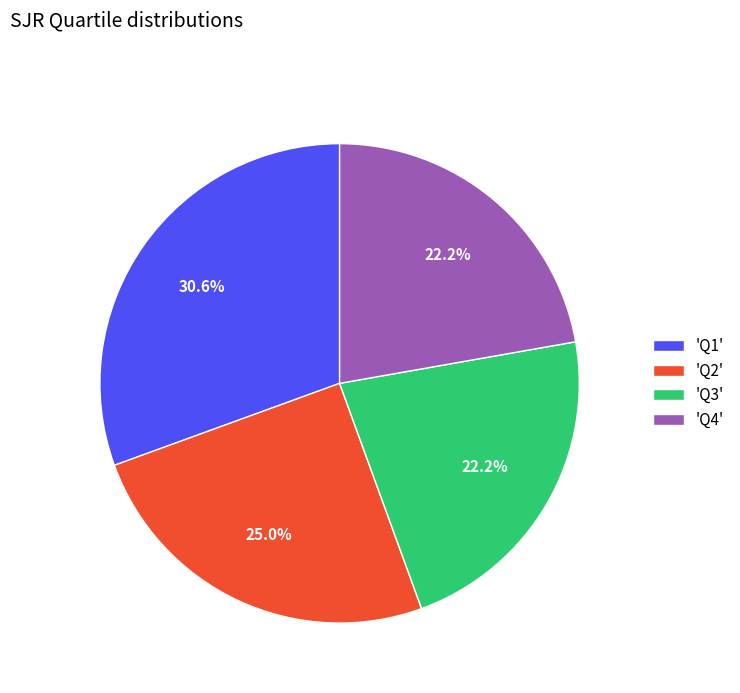

Which category has the biggest portion of the pie?

'Q1'